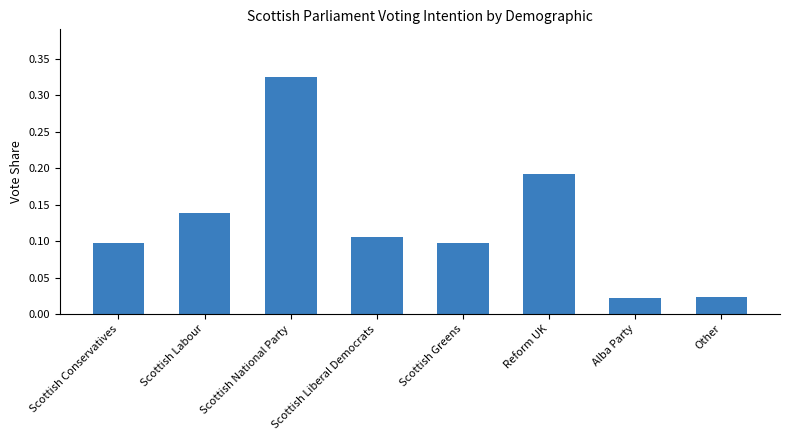

What is the sum of the values at Scottish National Party and Scottish Liberal Democrats?

0.4